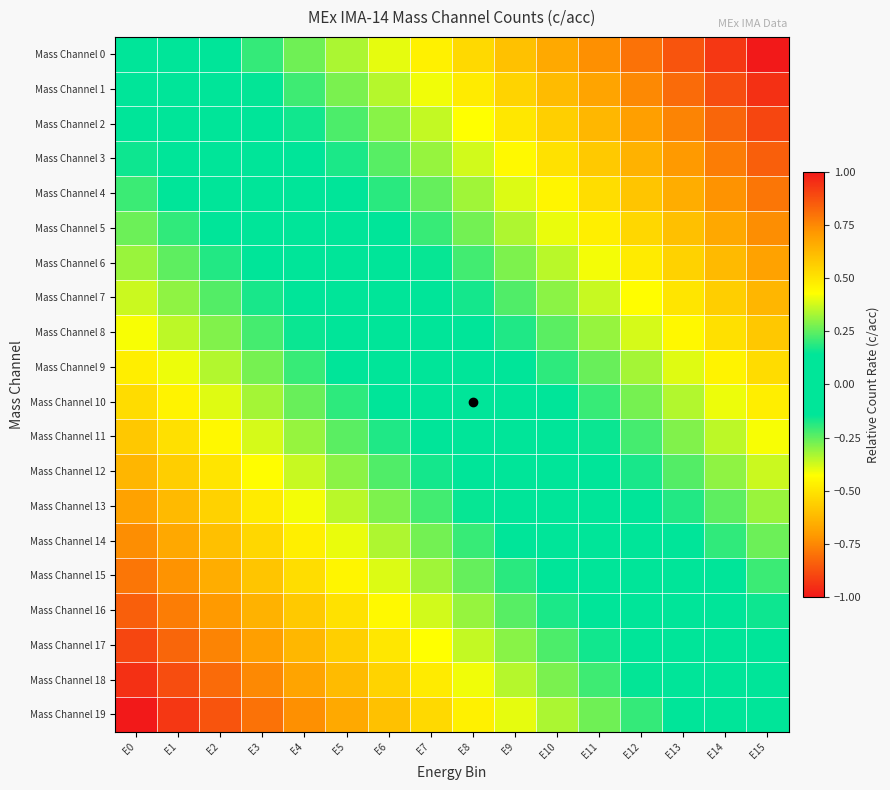

At which category is the sum across all series the highest?

E15